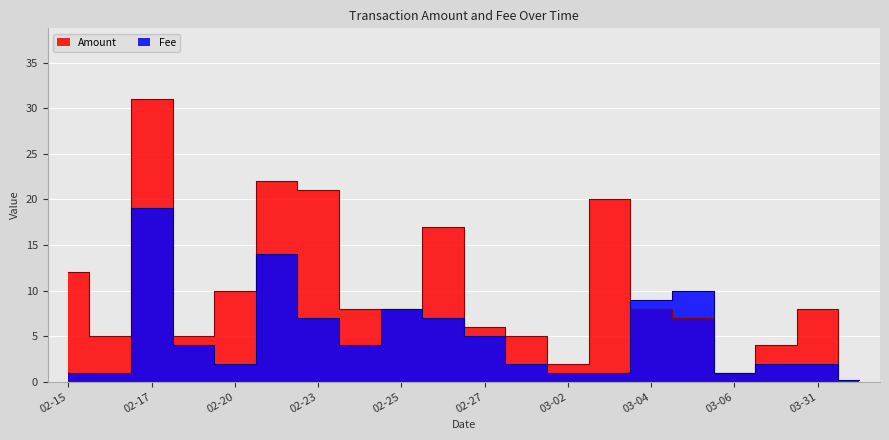

Between which two adjacent categories do Amount and Fee first intersect?

2017-03-03 and 2017-03-04